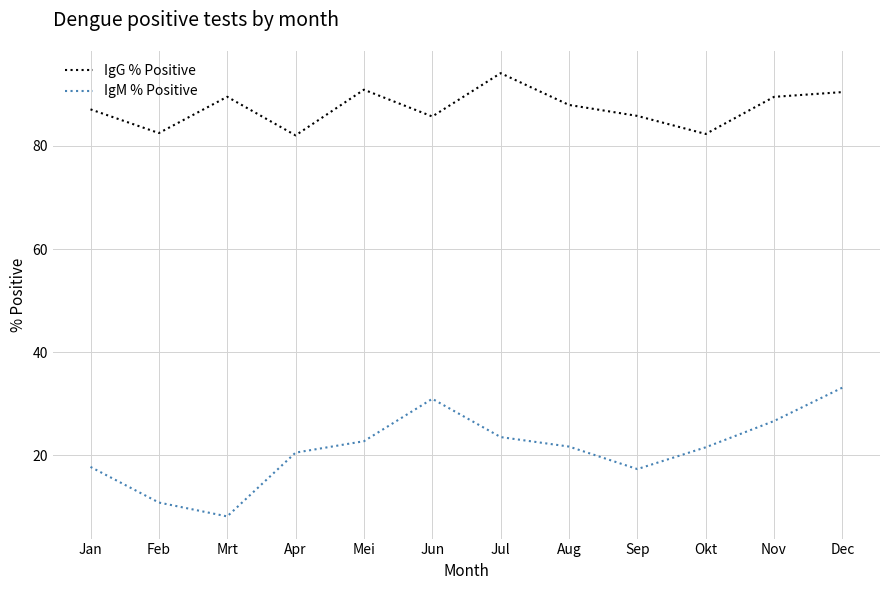

Count the number of data series in this chart.

2